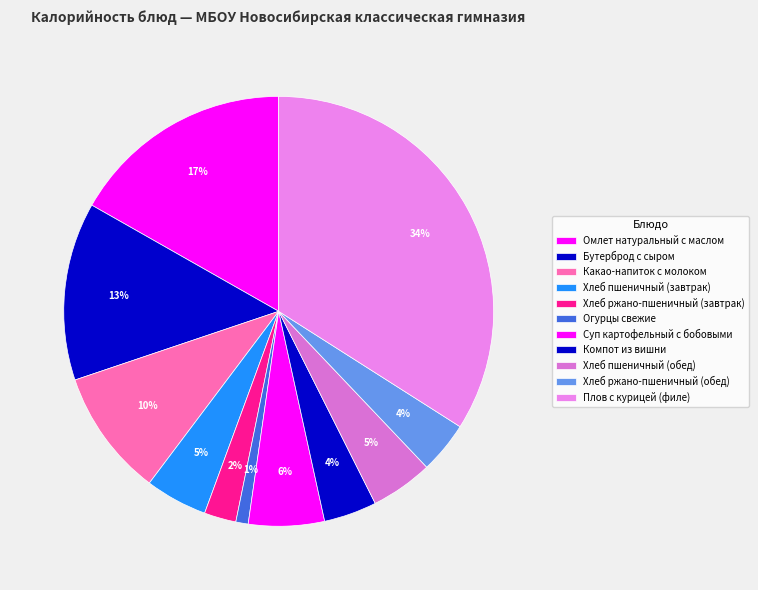

To the nearest percent, what is the average slice percentage?

9%